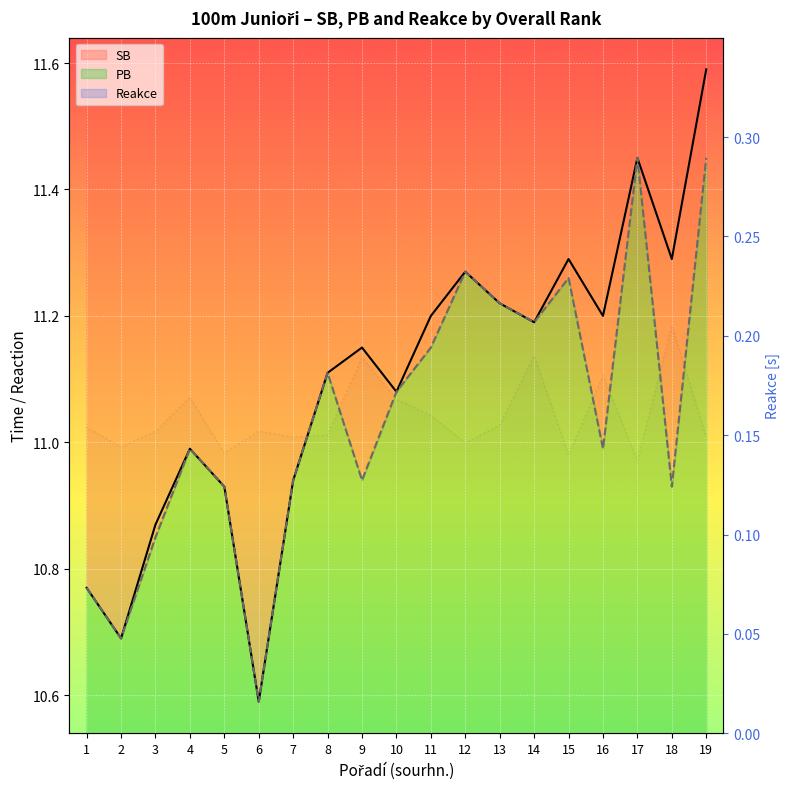

Which series has the widest spread of values?

SB